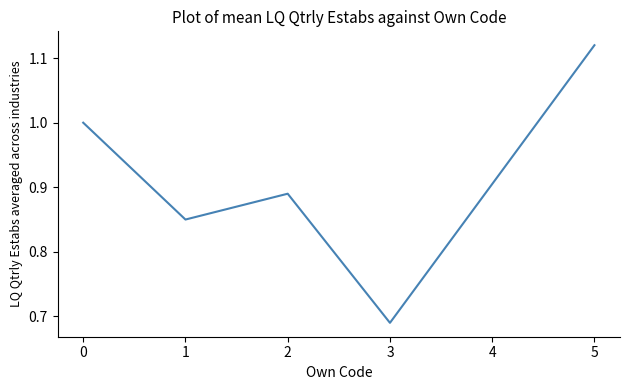

Is this an area chart (filled region under the line)?

No